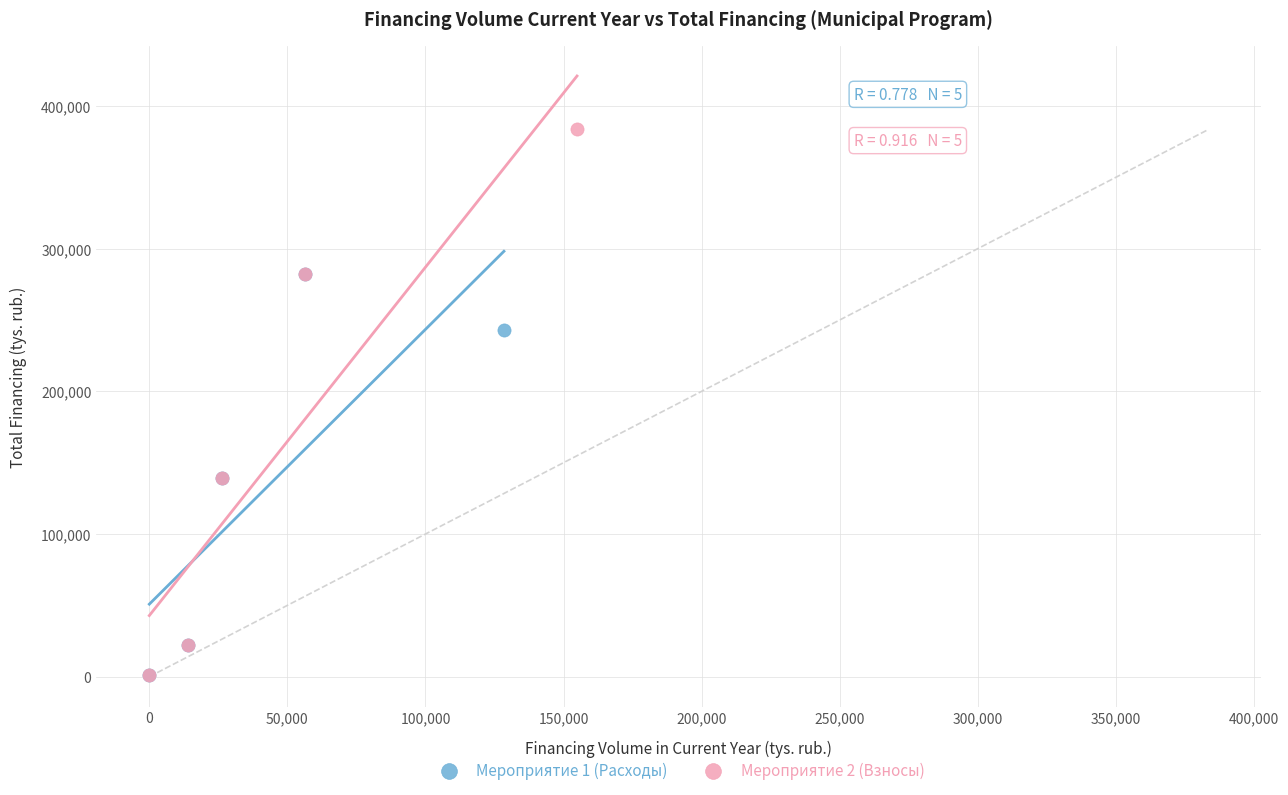

Which series contains the highest Y value?

Мероприятие 2 (Взносы)